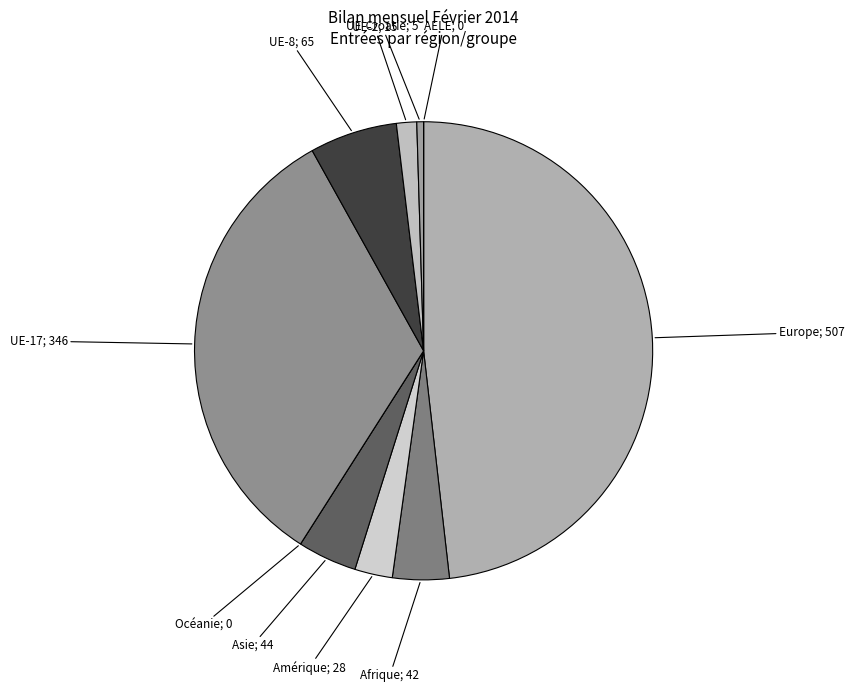

What is the ratio of the value at Europe; 507 to the value at UE-Croatie; 5?

101.4